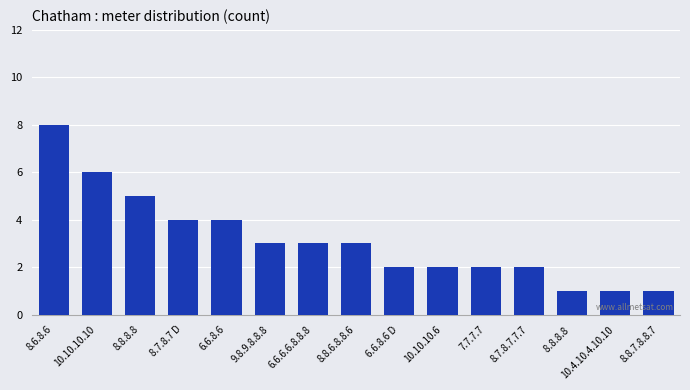

The value at 9.8.9.8.8.8 is 3. True or false?

True